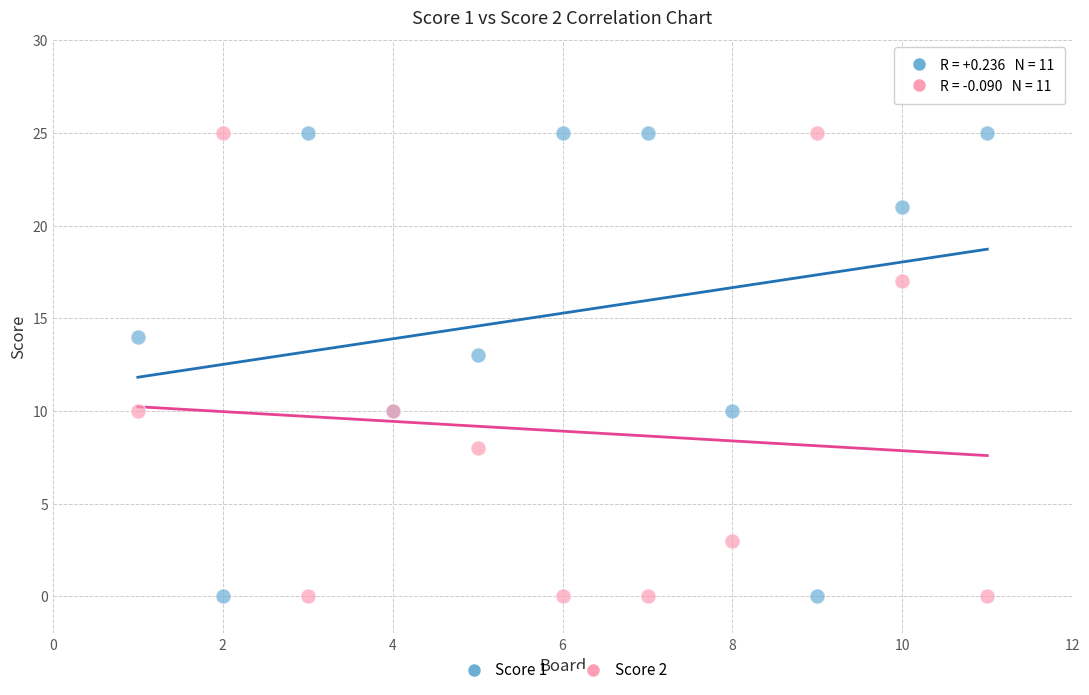

What is the X range (max minus min) for the scatter plot?

10